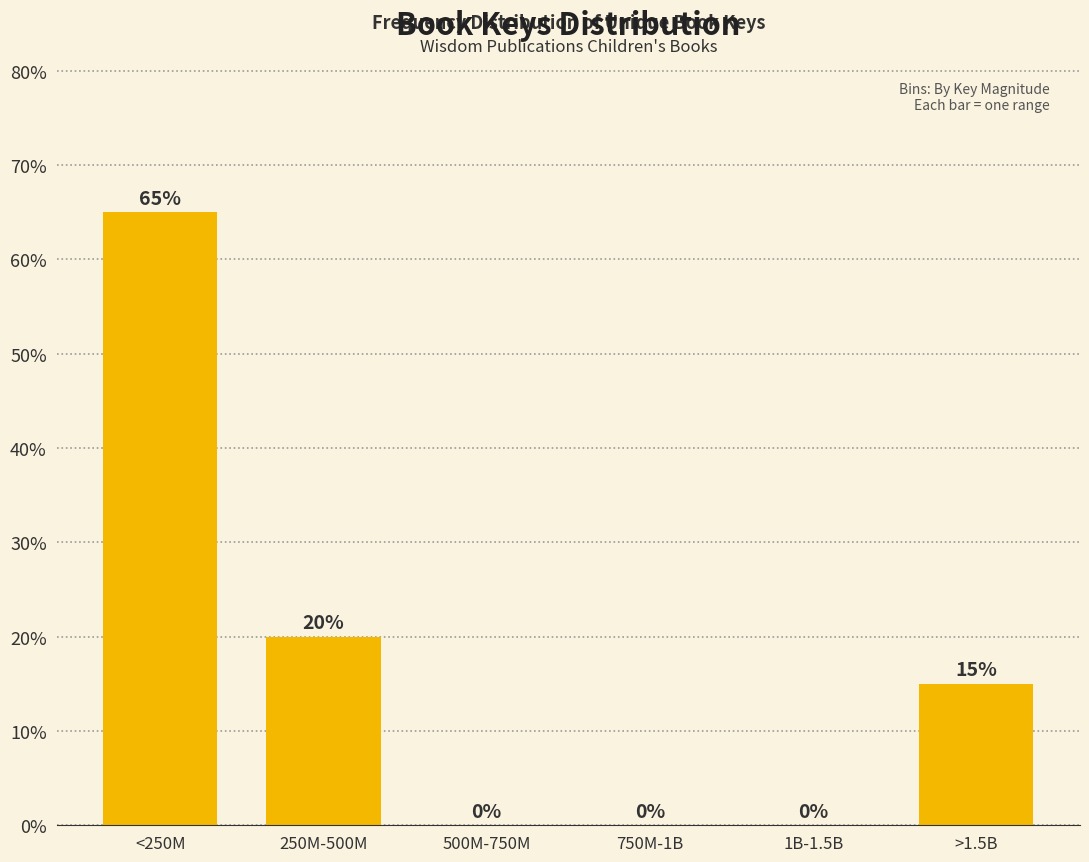

Reading left to right, list all the values displayed in this chart.

<250M=65	250M-500M=20	500M-750M=0	750M-1B=0	1B-1.5B=0	>1.5B=15